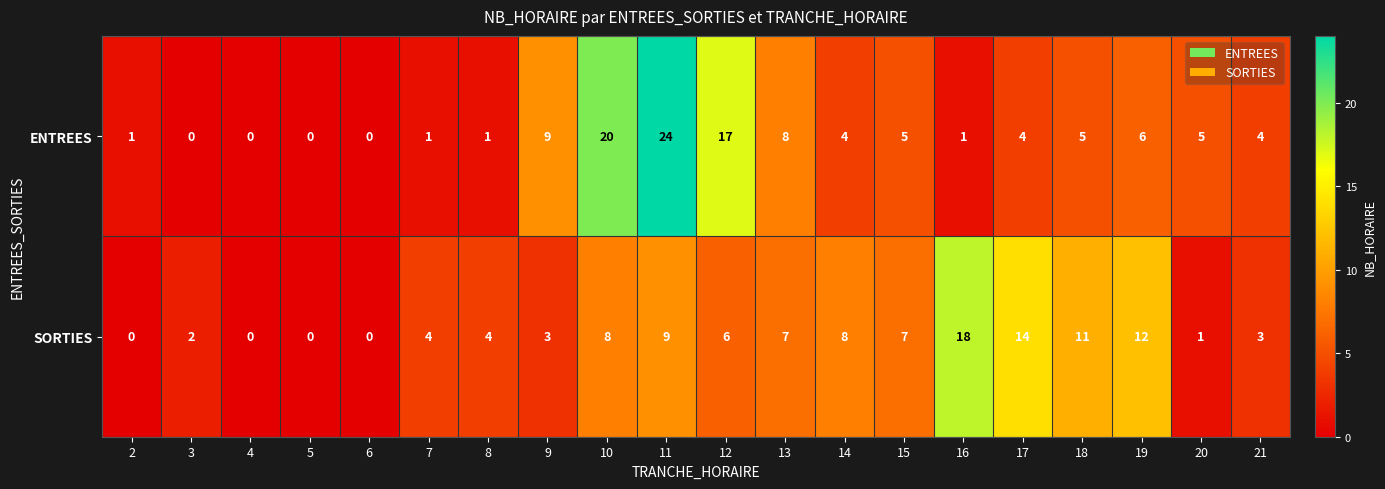

What is the maximum value for SORTIES?

18